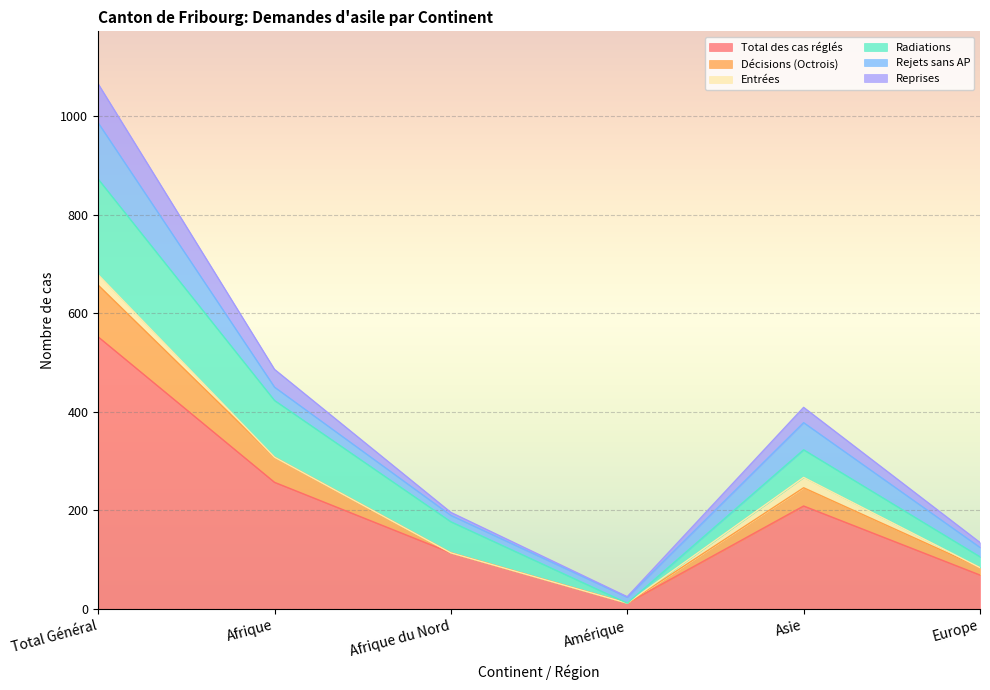

Where is Total des cas réglés nearest to the value 282?

Afrique